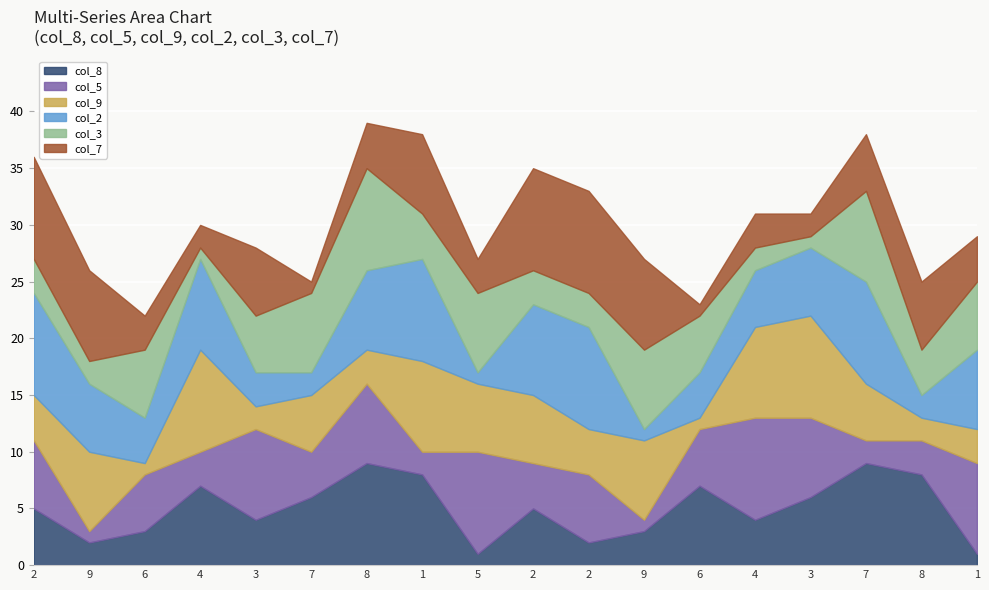

How many distinct data groups are displayed?

6